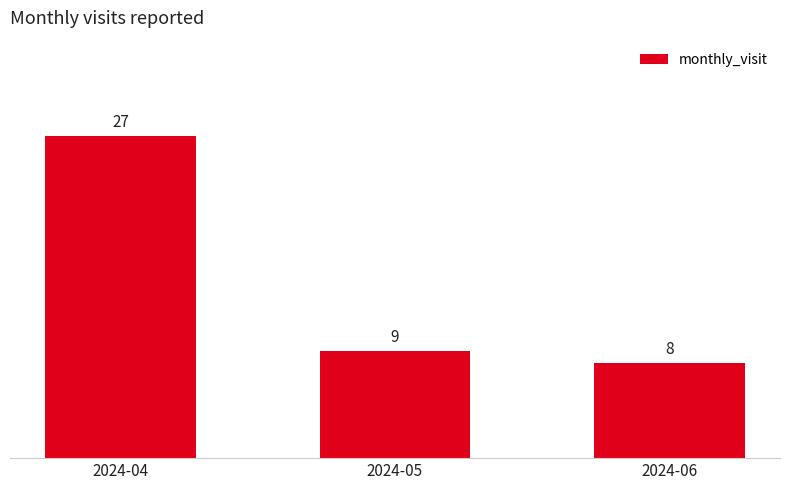

The chart shows a value of 11 at 2024-04. True or false?

False